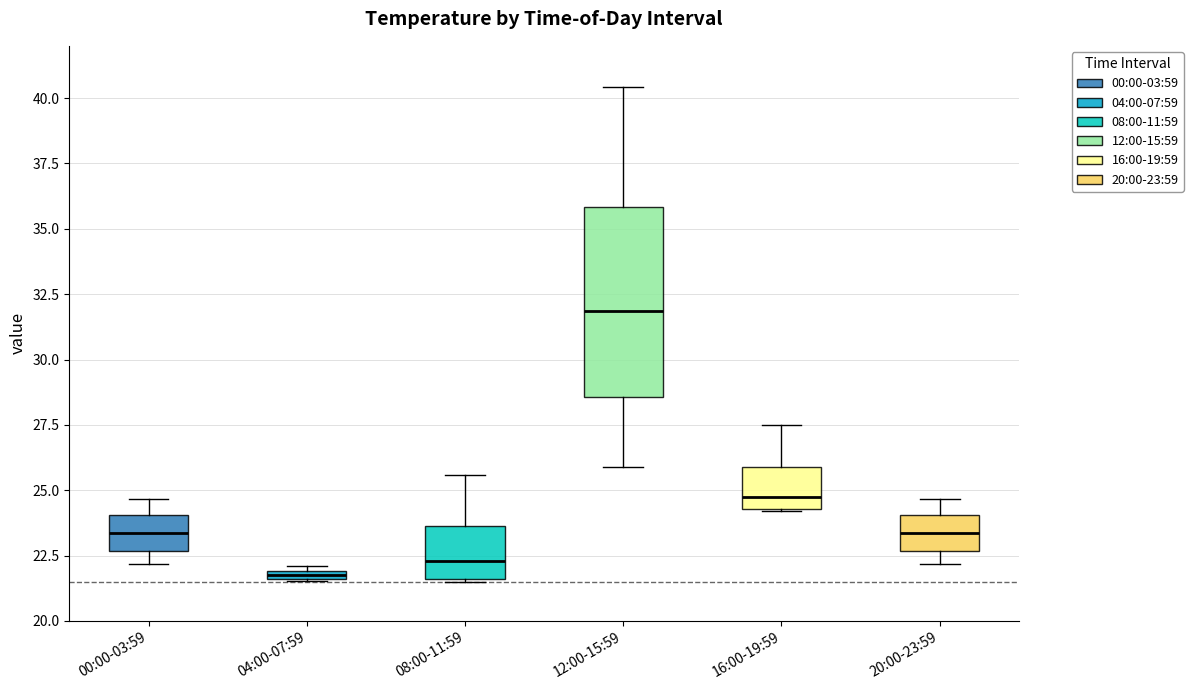

Where is the upper edge of the box for 16:00-19:59 on the y-axis? The values are not printed on the chart, so give them approximately, as read against the axis.

26.0